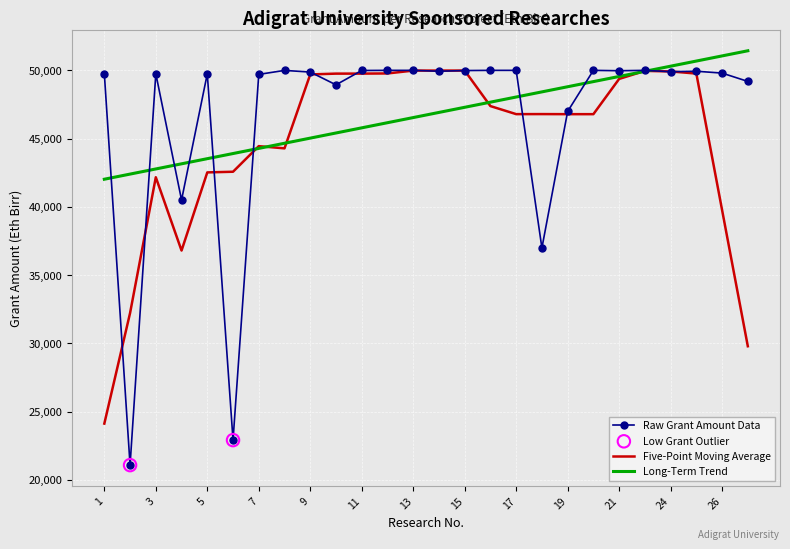

What is the greatest value displayed?

51434.6